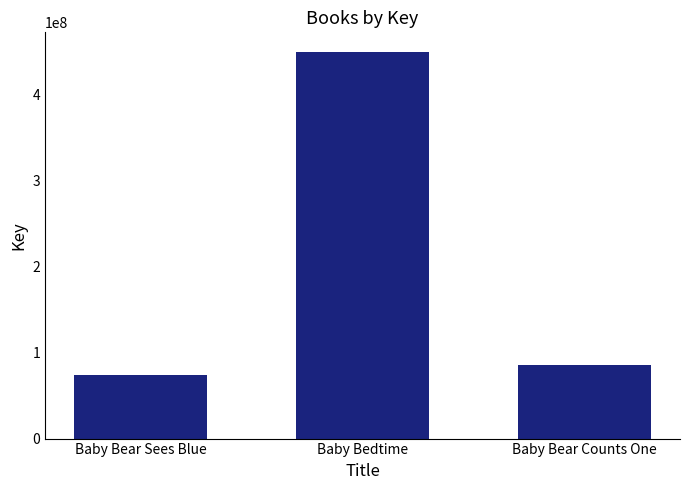

What is the label of the 2nd bar from the left?

Baby Bedtime